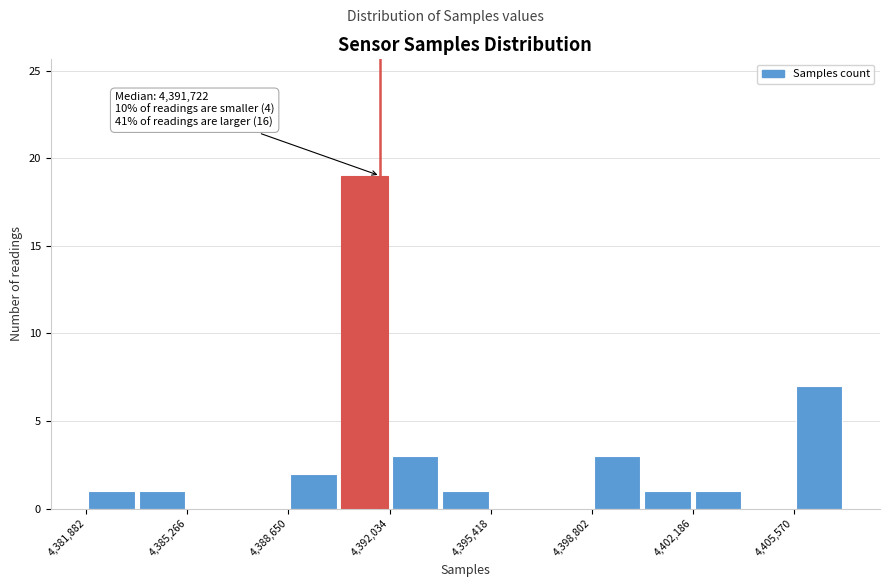

Read against the x-axis, roughly where is the centre of the tallest bar?

4391000